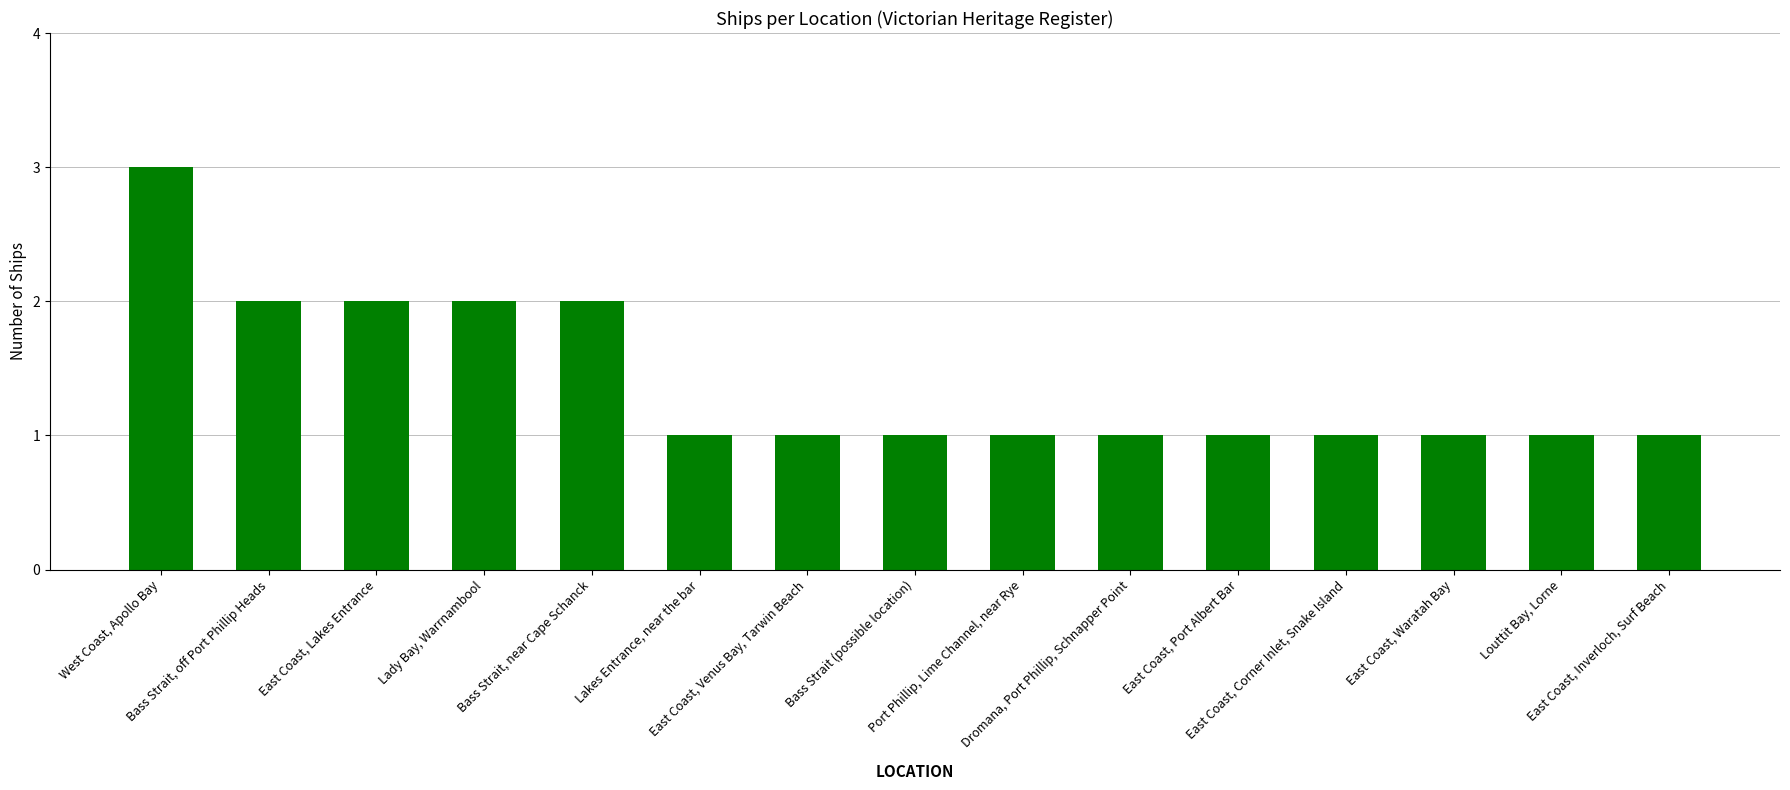

What is the greatest value displayed?

3